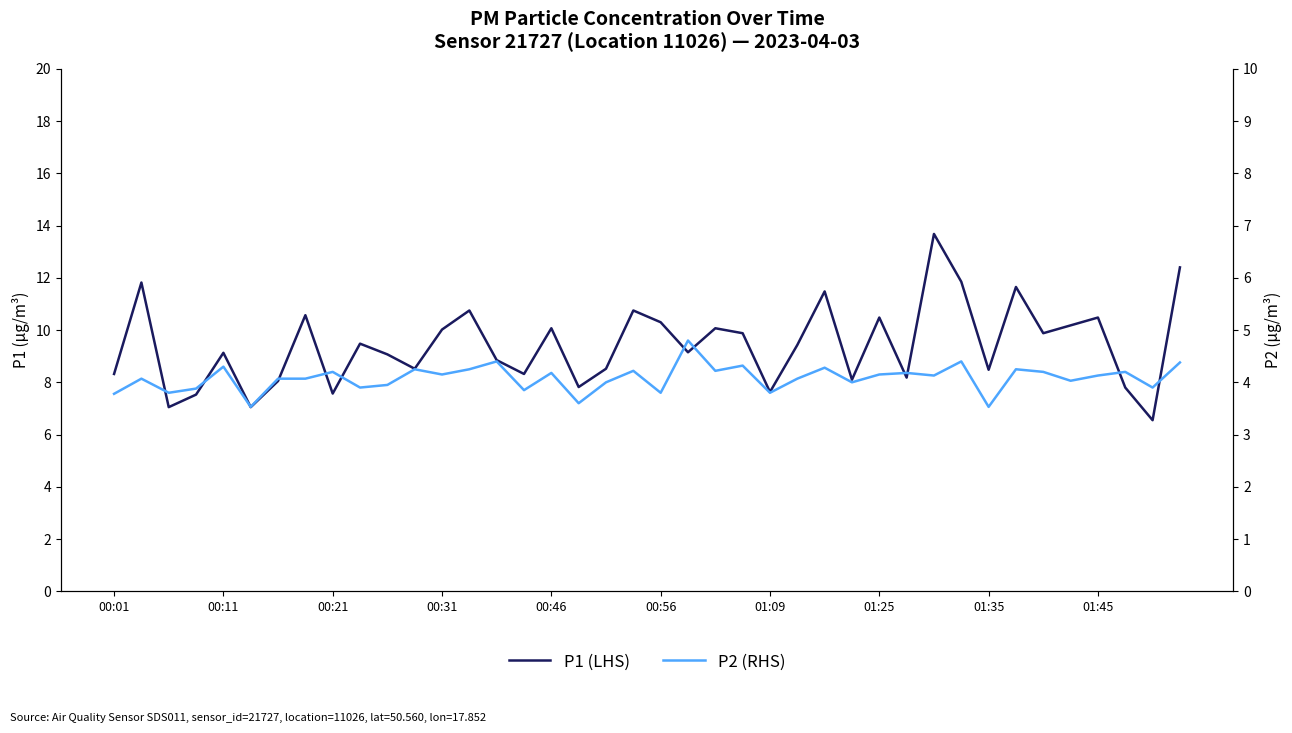

What is the total value across all series at 37?

12.0